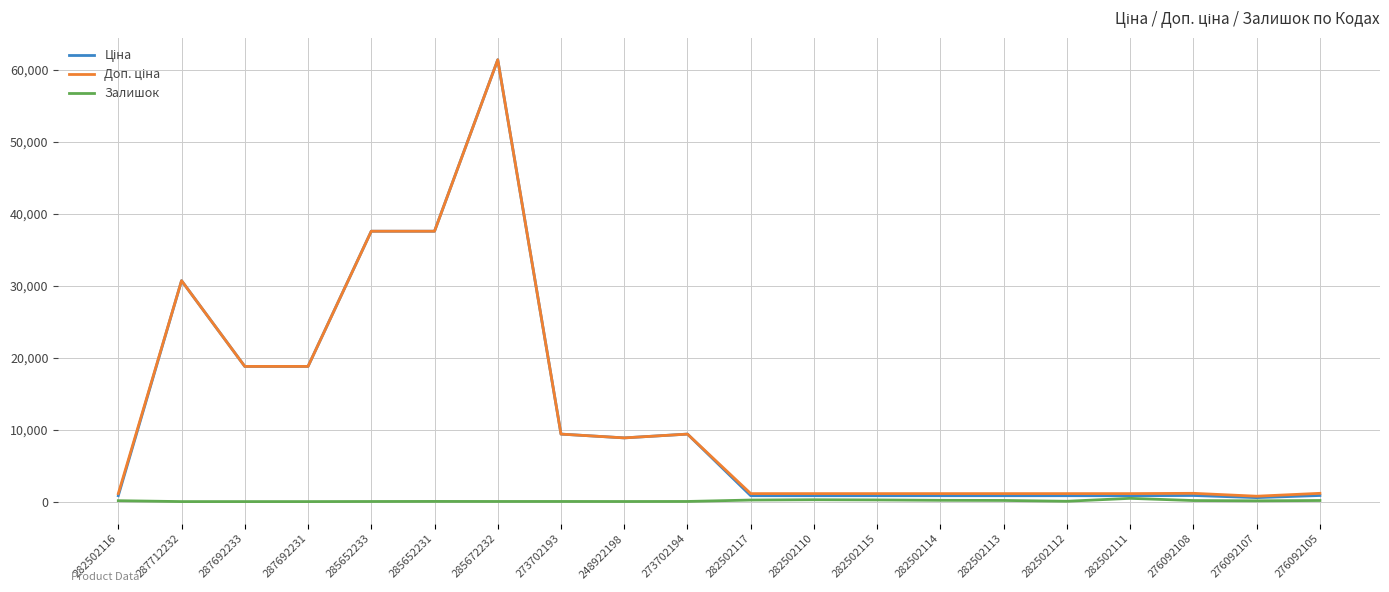

Does the chart have visible grid lines?

Yes